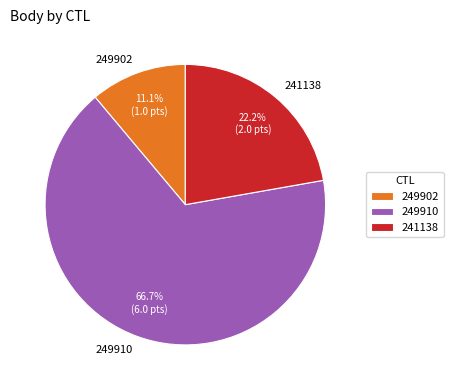

To the nearest percent, what is the difference between the largest and smallest slice percentages?

56%